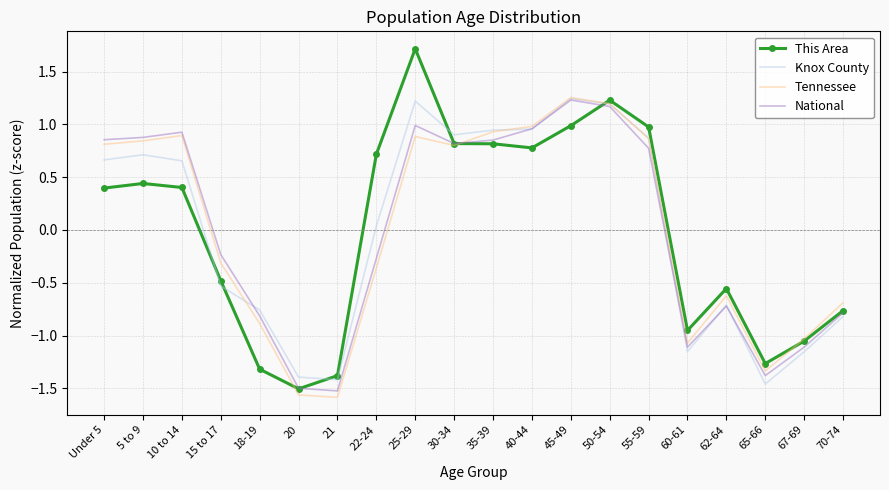

Which series has the largest range (max minus min)?

This Area